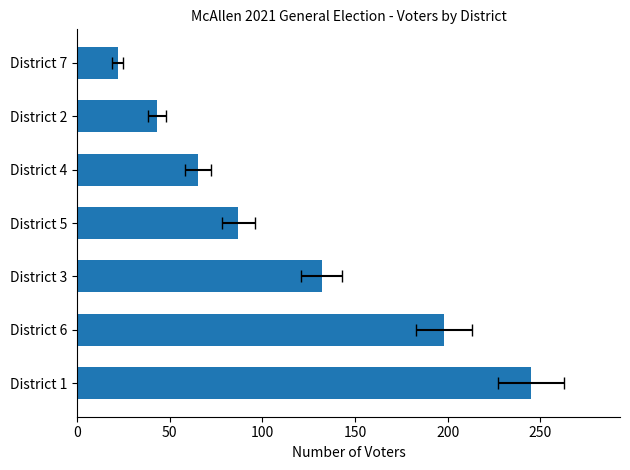

What is the value of the 4th bar from the left?

87